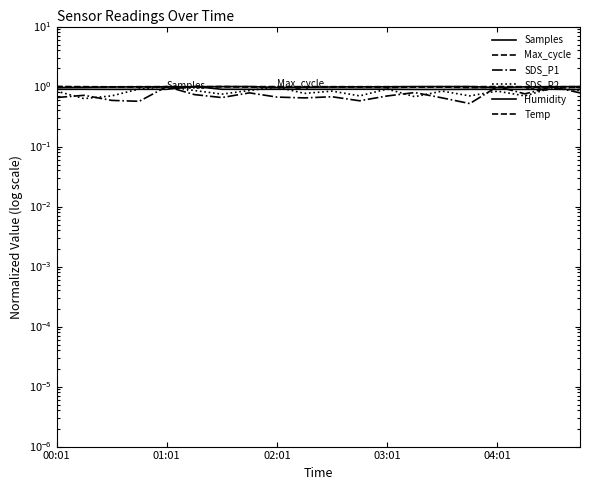

How many times do Humidity and Max_cycle cross each other?

5